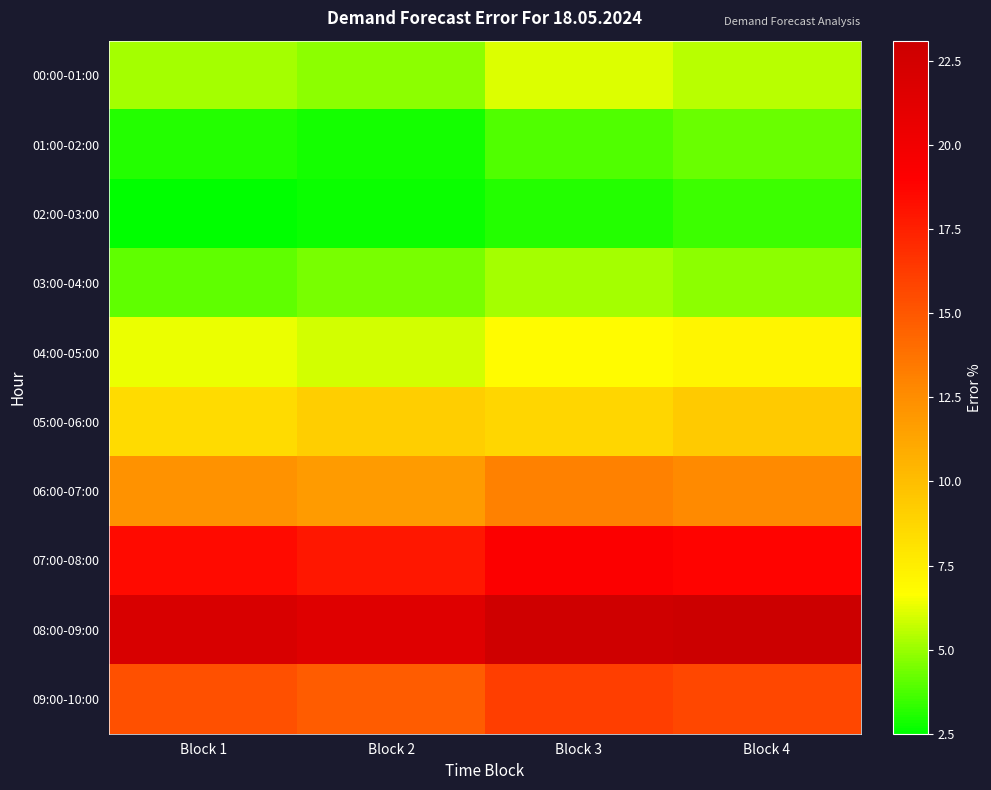

Between Block 4 and Block 3, which is larger?

Block 3